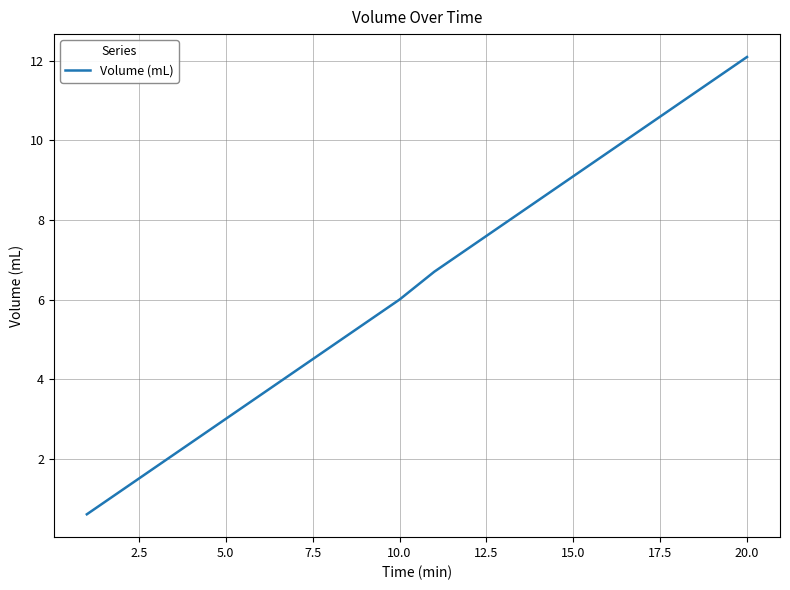

What is the maximum value shown in the chart?

12.1